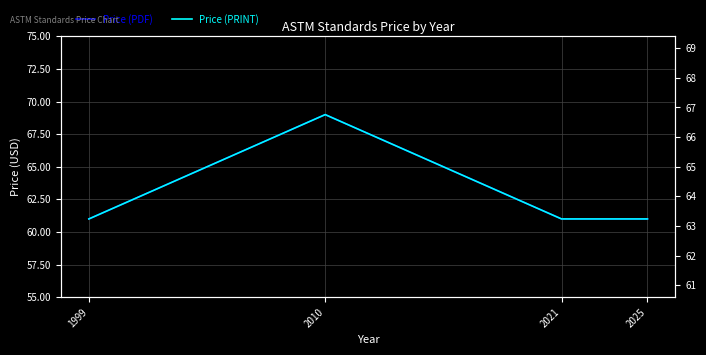

True or false: Price (PDF) and Price (PRINT) intersect in this chart.

False